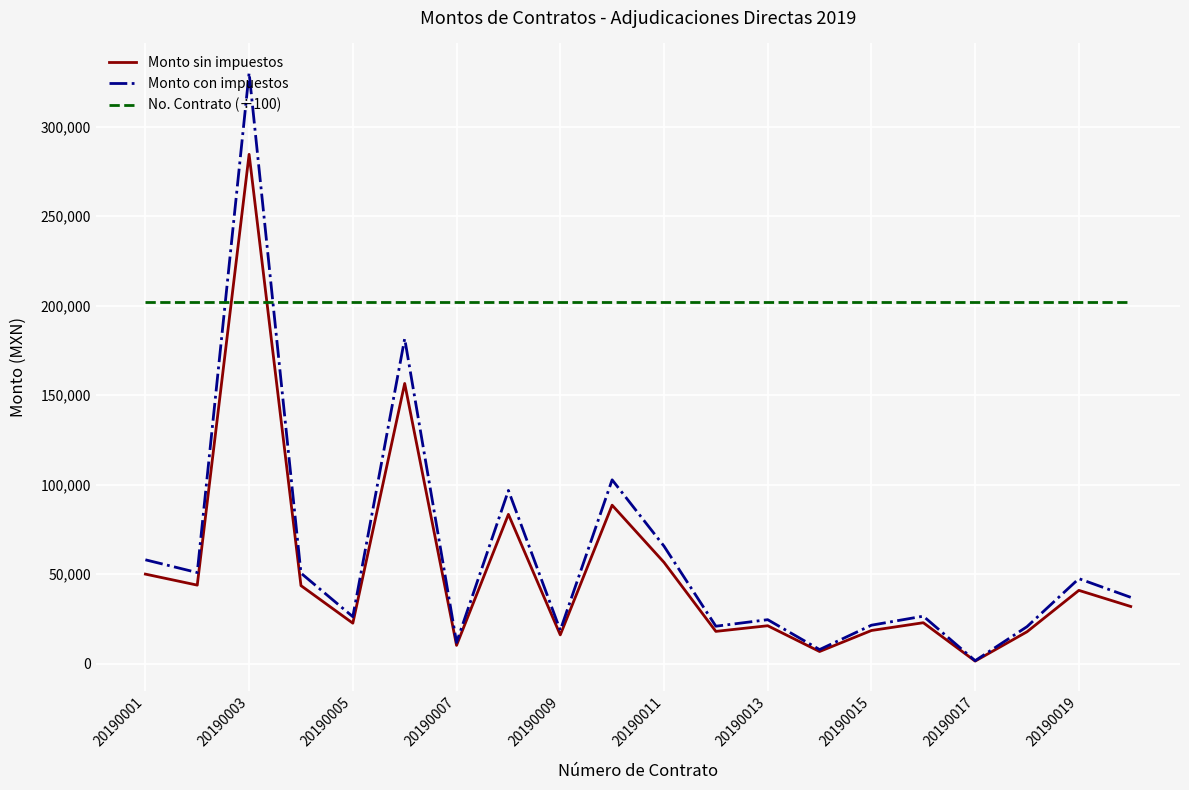

True or false: Monto con impuestos and No. Contrato (÷100) cross at least once.

True